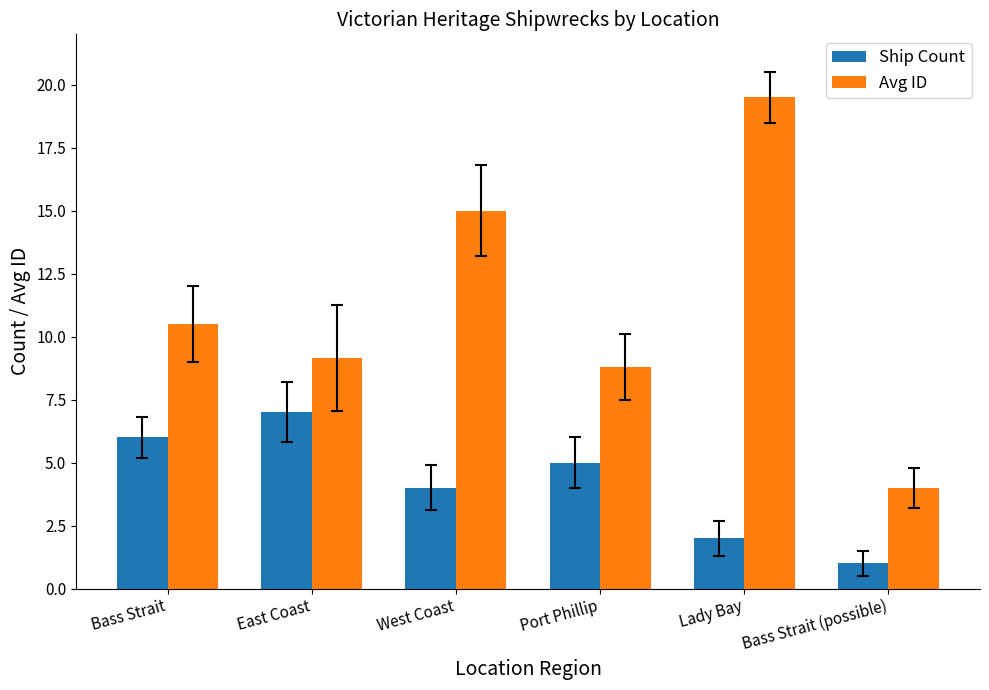

How many data points in Avg ID are less than 10?

3